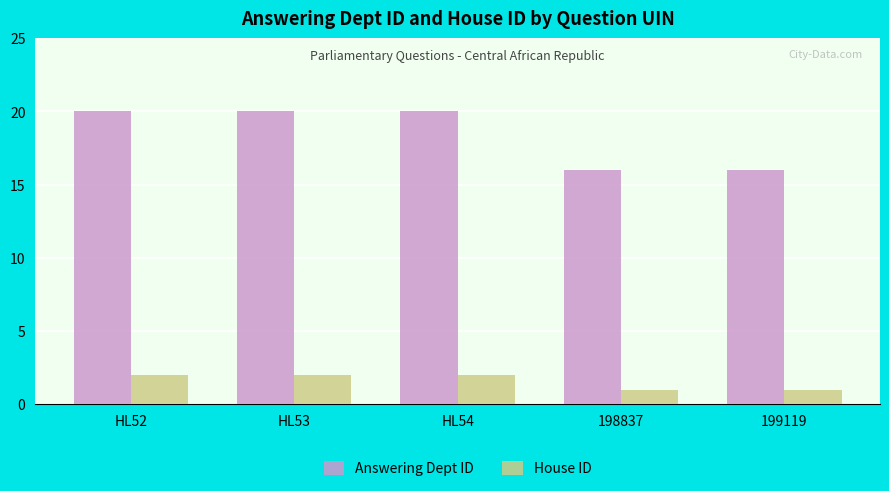

Which series changed the most between HL52 and 199119?

Answering Dept ID